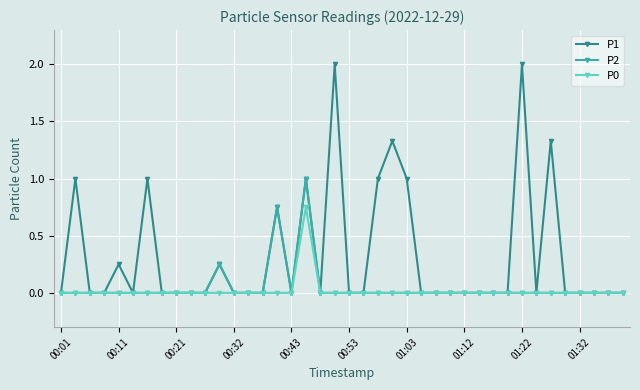

True or false: P1 has more than 1 points higher than both neighbors.

True